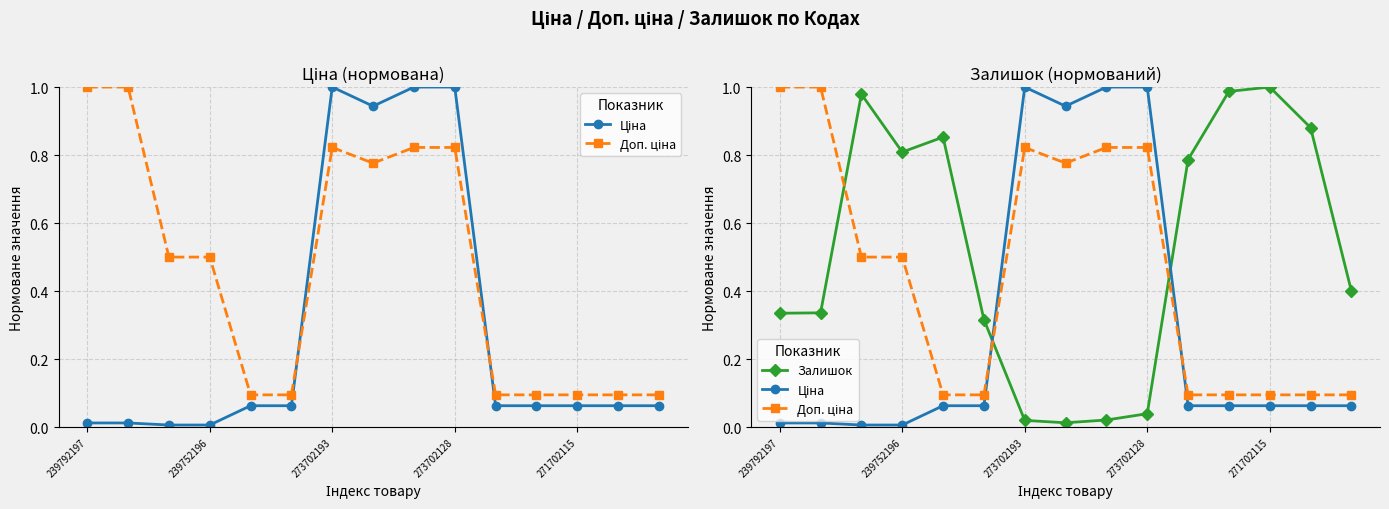

Is it true that Доп. ціна equals 0.0 at 271702115?

False